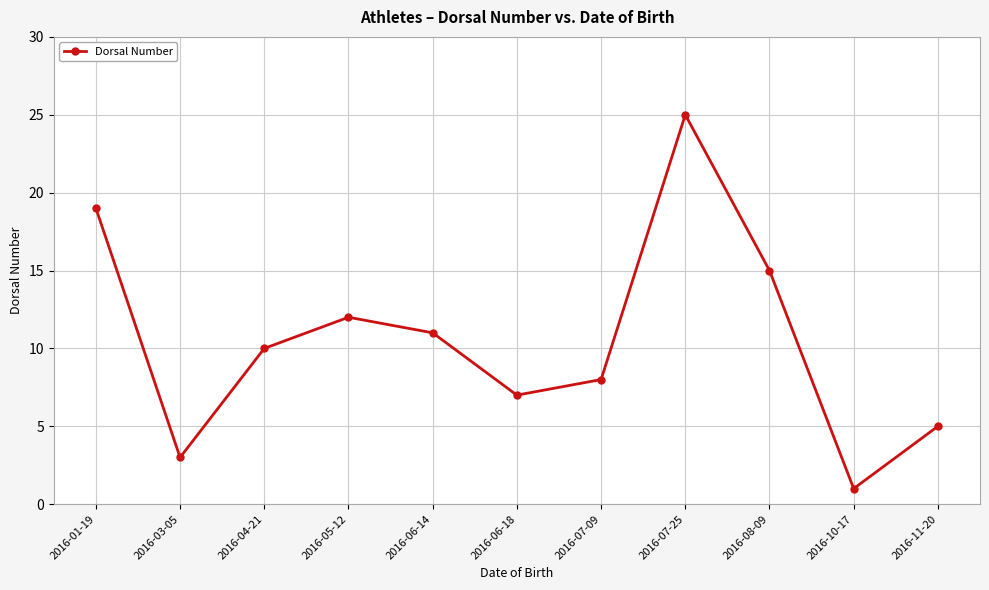

What is the sum of all values?

116